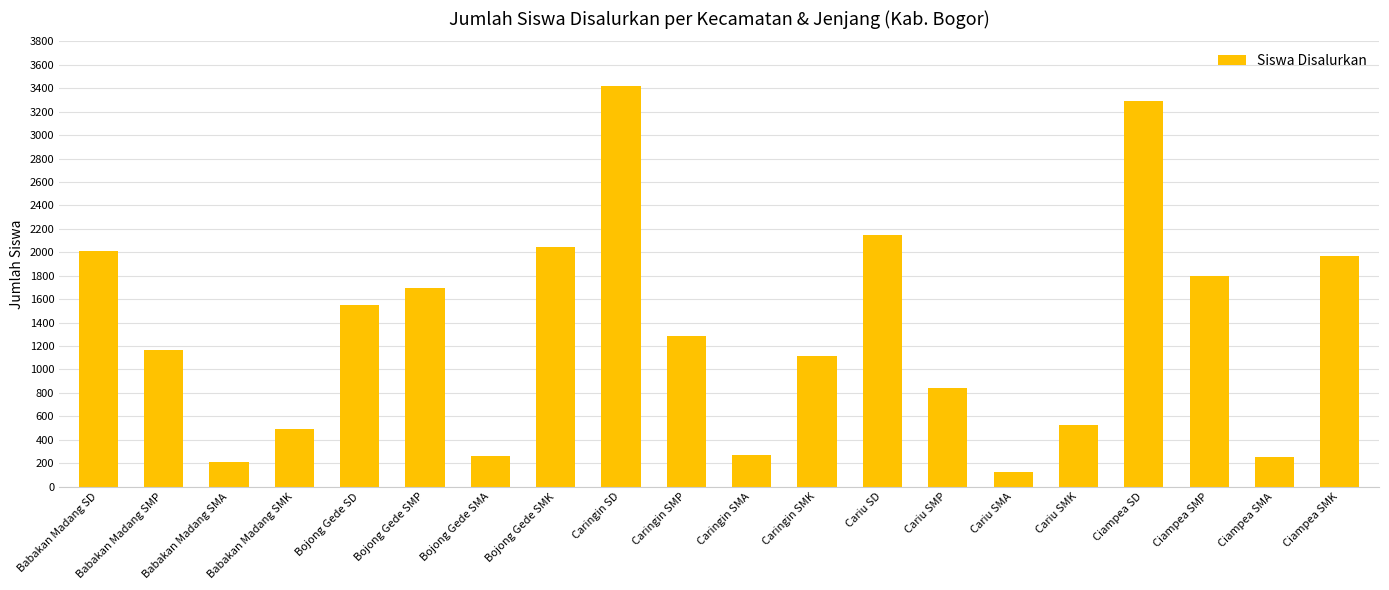

What is the ratio of the value at Cariu SMK to the value at Babakan Madang SMP?

0.5